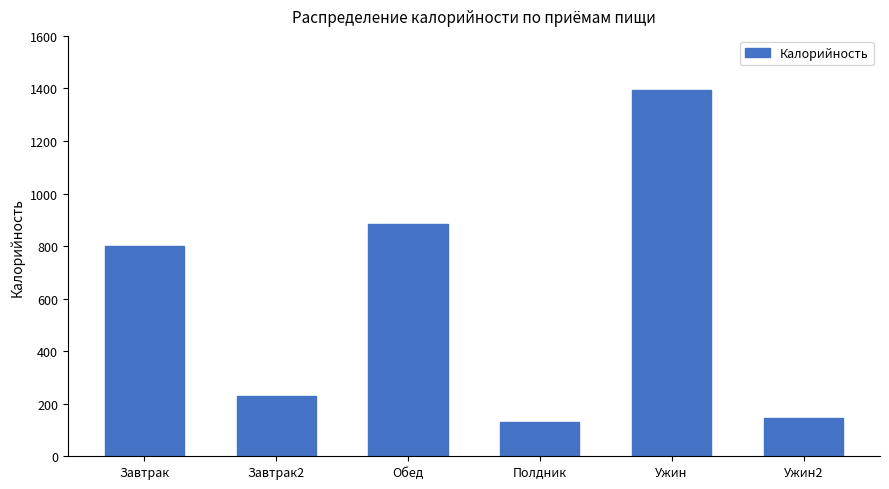

How many bars are there in total?

6